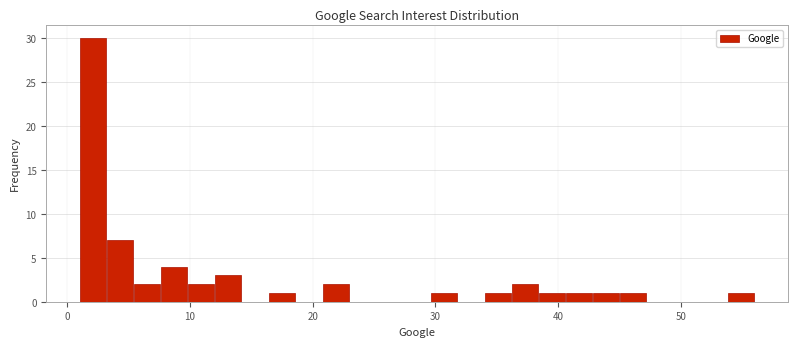

Read against the x-axis, roughly where is the centre of the tallest bar?

2